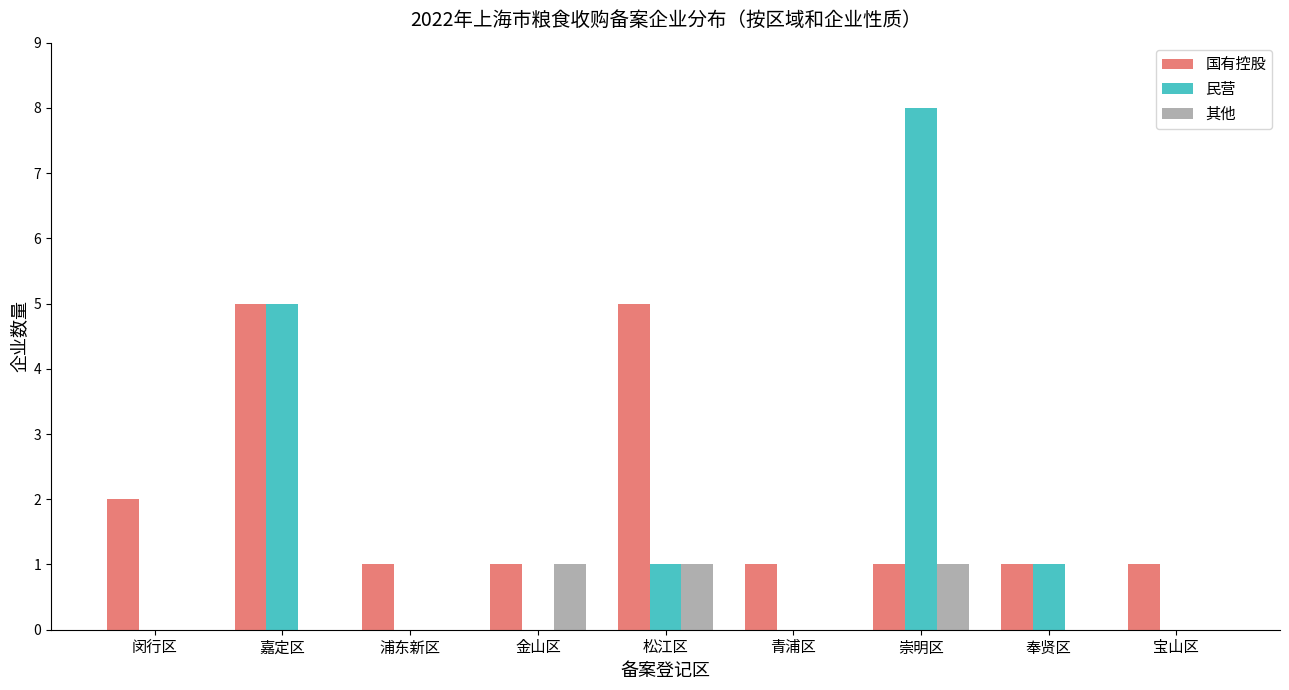

Where is 国有控股 nearest to the value 3?

闵行区